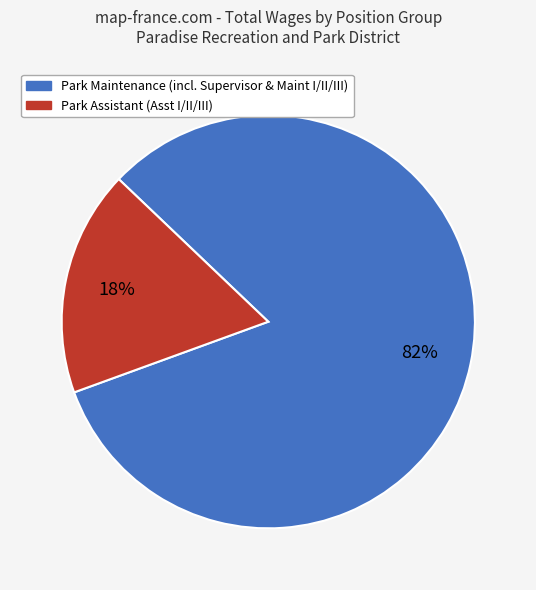

How many slices are in this pie chart?

2